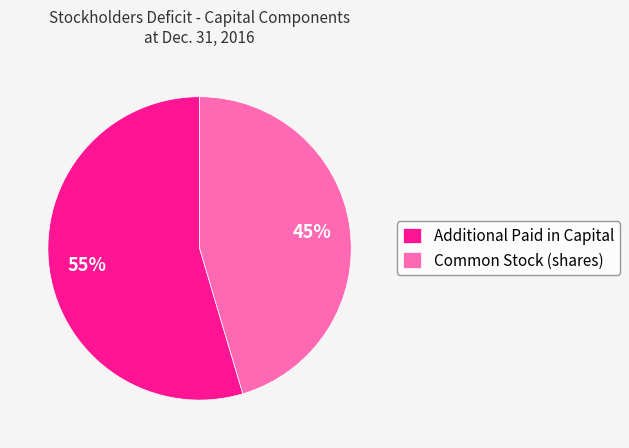

To the nearest percent, what portion does Additional Paid in Capital represent?

55%